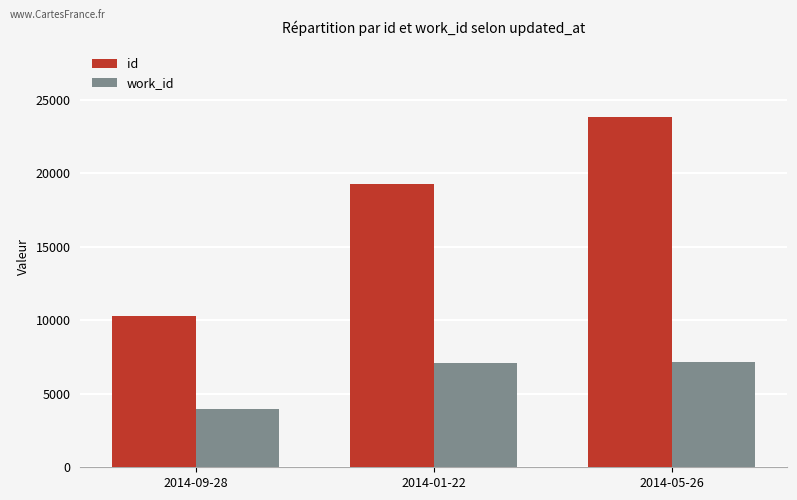

Count the number of categories in the chart.

3